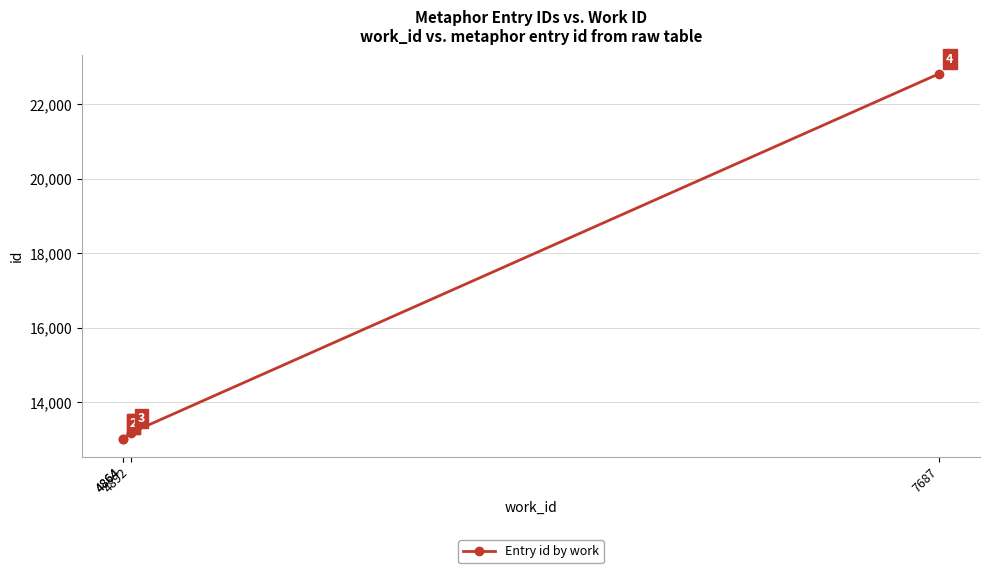

Reading left to right, list all the values displayed in this chart.

13027	13029	13182	22821